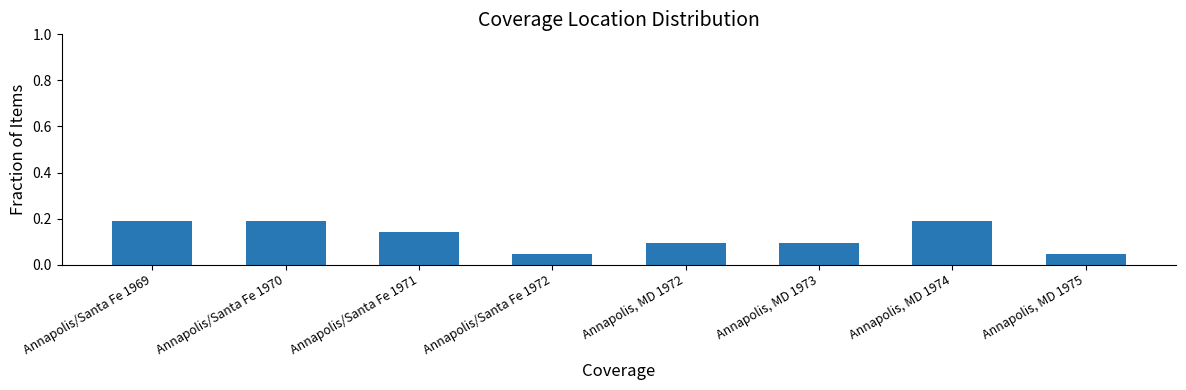

What position from the right is Annapolis/Santa Fe 1969?

8